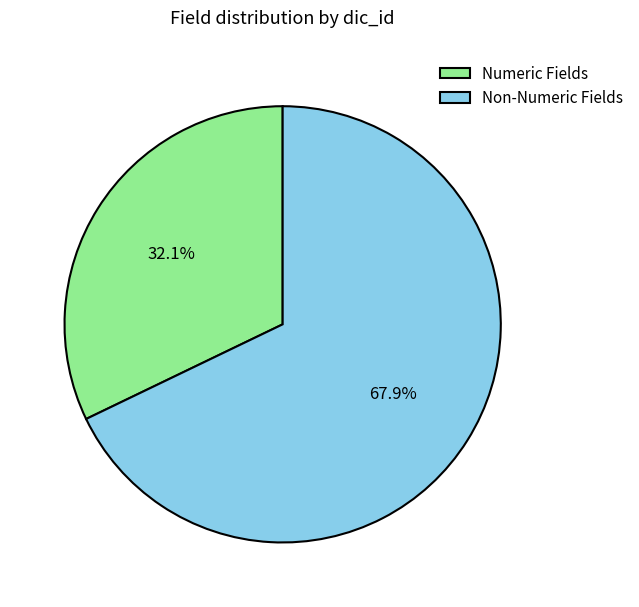

Which slice is the smallest?

Numeric Fields